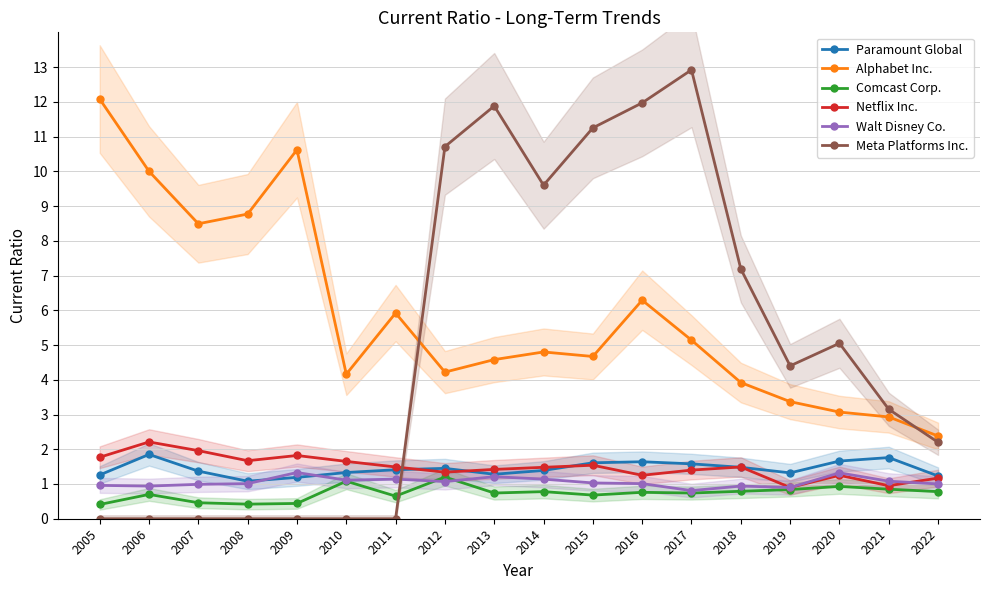

Is the value of Walt Disney Co. at 2018 greater than the value of Paramount Global at 2005?

No